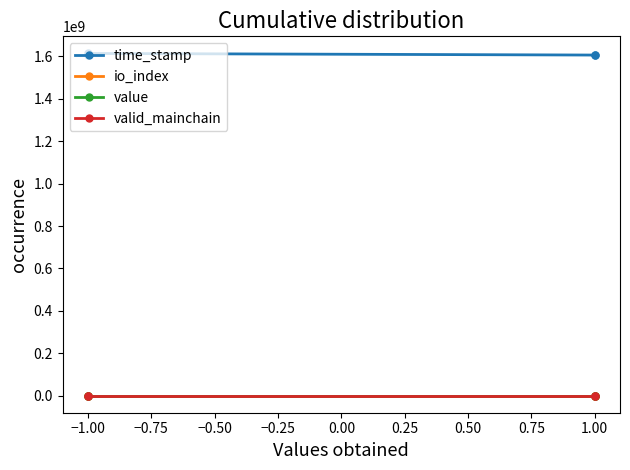

Is it true that time_stamp equals 2435006684.0 at −1.00?

False